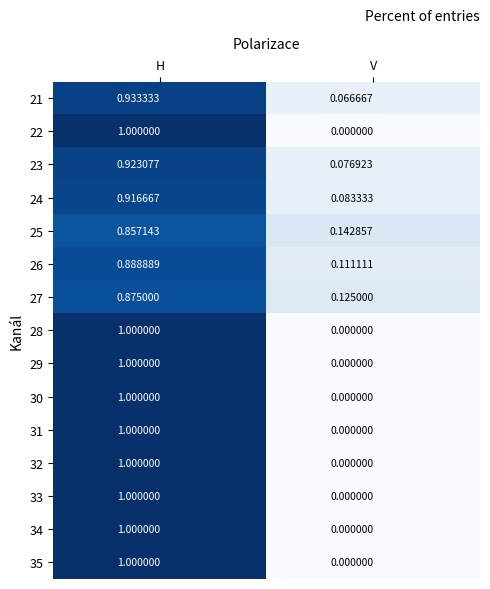

At which category does the chart reach its minimum across all series?

V